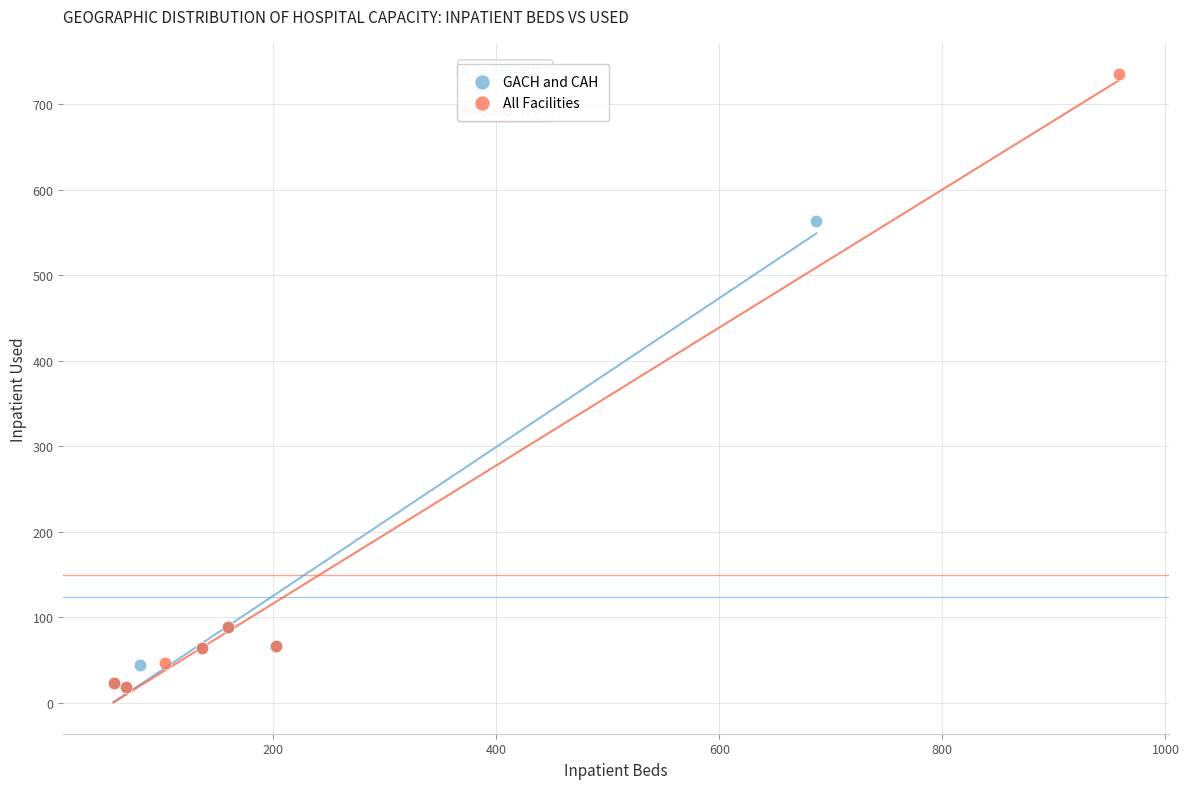

Which series has the widest spread of Y values?

All Facilities